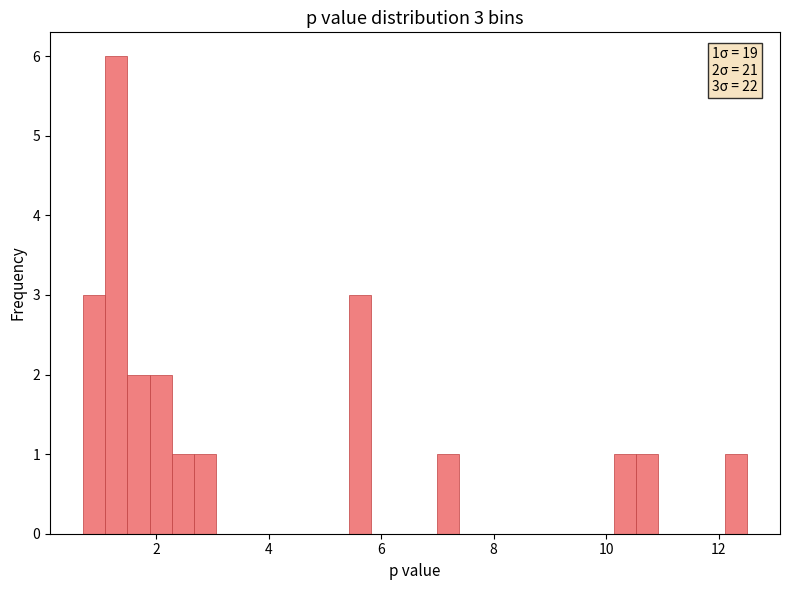

Around what value on the x-axis is the tallest bar? Give the approximate position of its centre, as read against the axis.

1.2